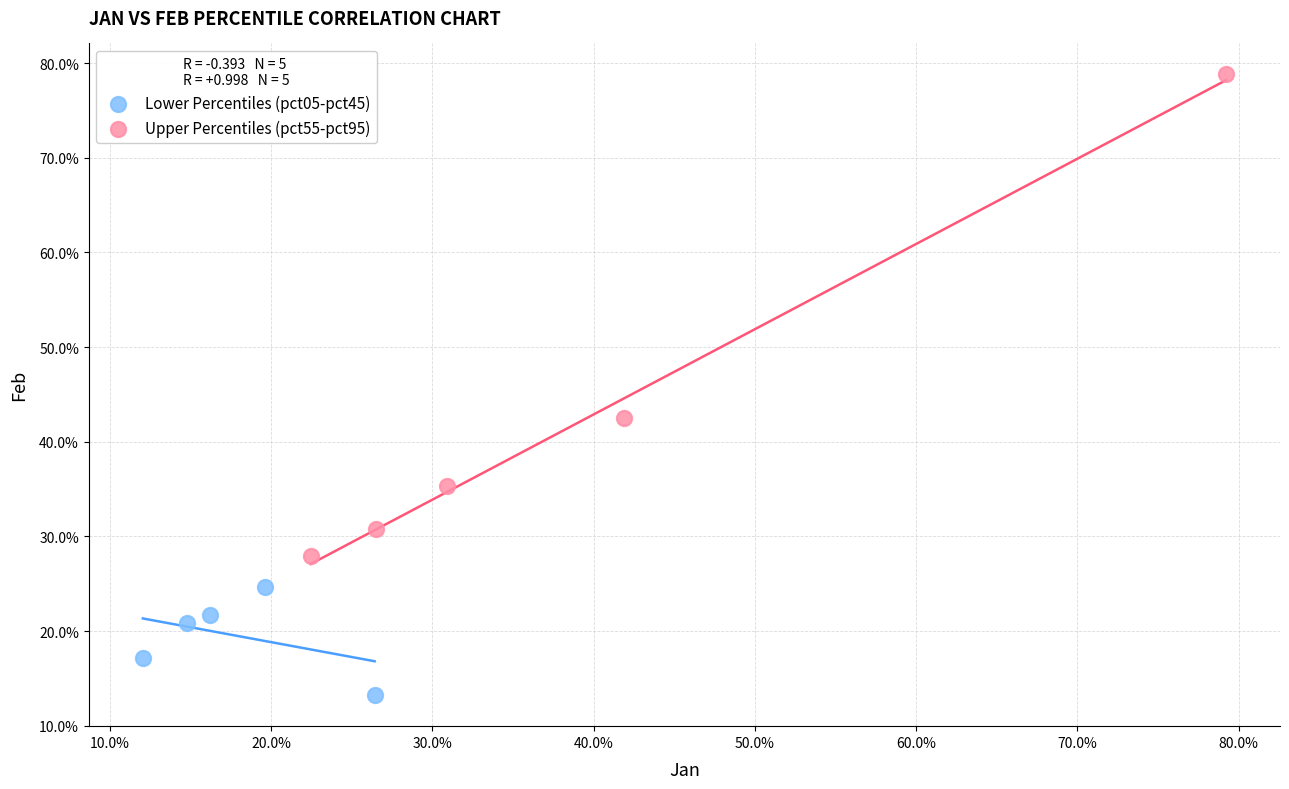

Which series contains the lowest Y value?

Lower Percentiles (pct05-pct45)